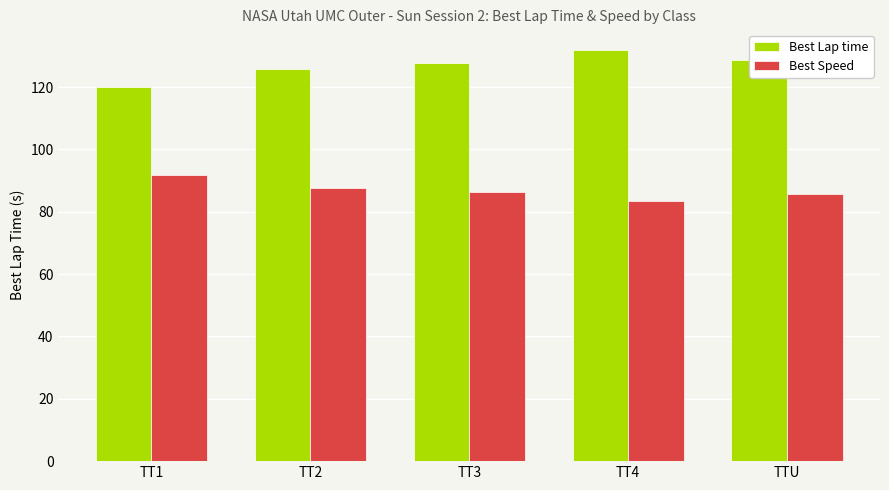

Reading right to left, extract all data points from this chart.

Best Lap time: 128.6	131.9	127.6	125.8	120.0
Best Speed: 85.7	83.5	86.4	87.6	91.8